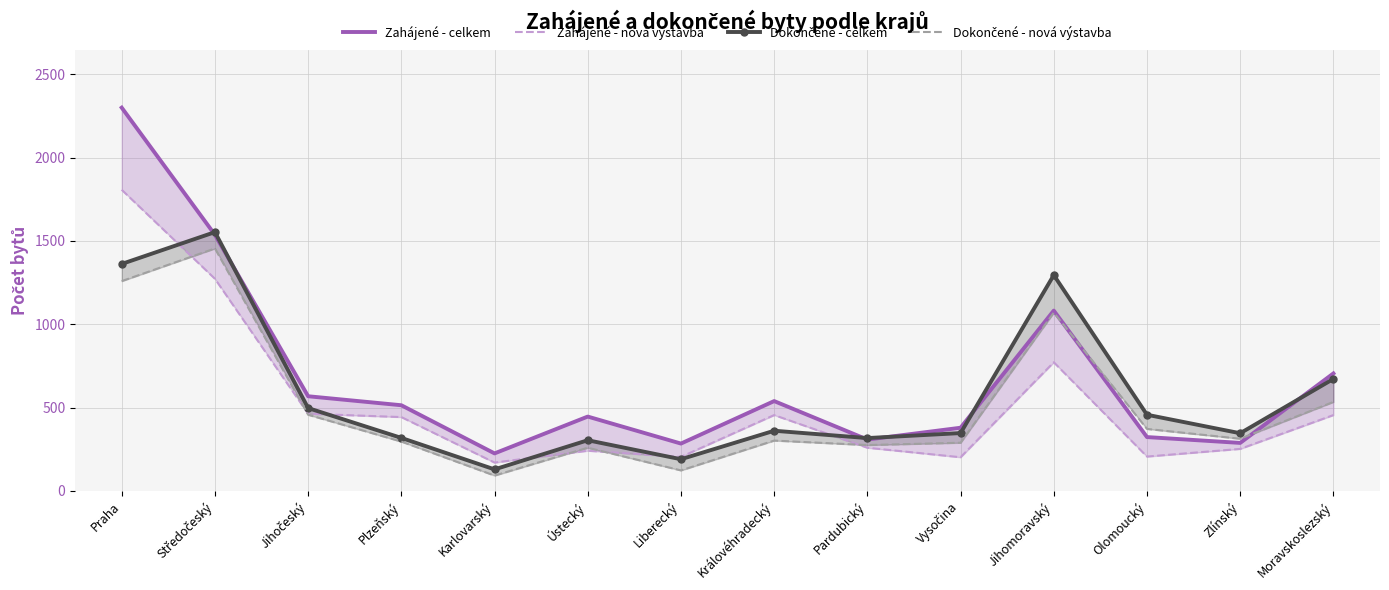

How many intersections are there between Dokončené - nová výstavba and Zahájené - celkem?

2